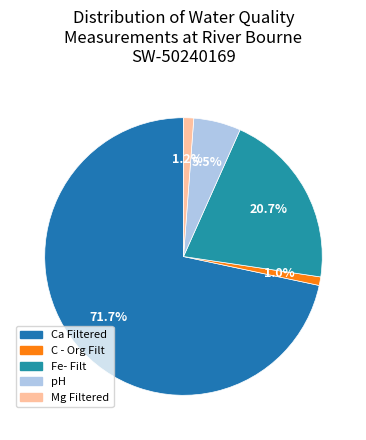

How many slices are in this pie chart?

5